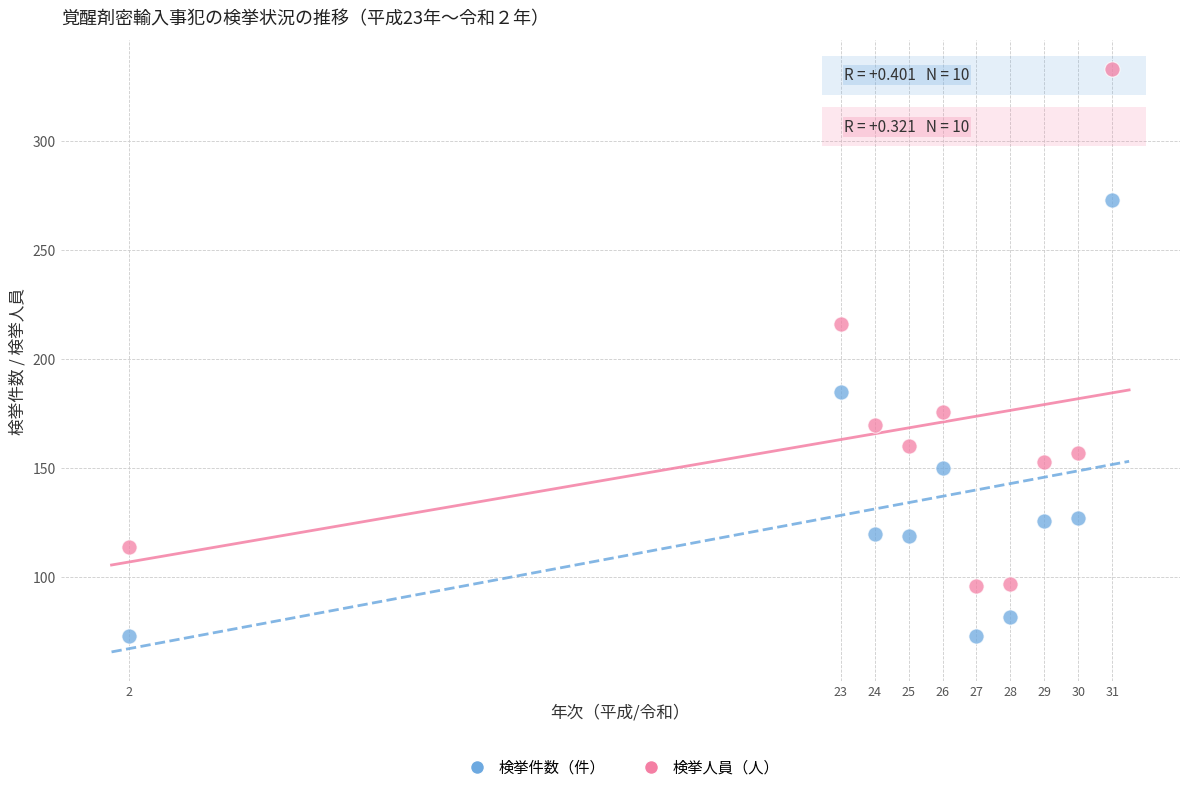

Across all series, what Y value is closest to 203?

216